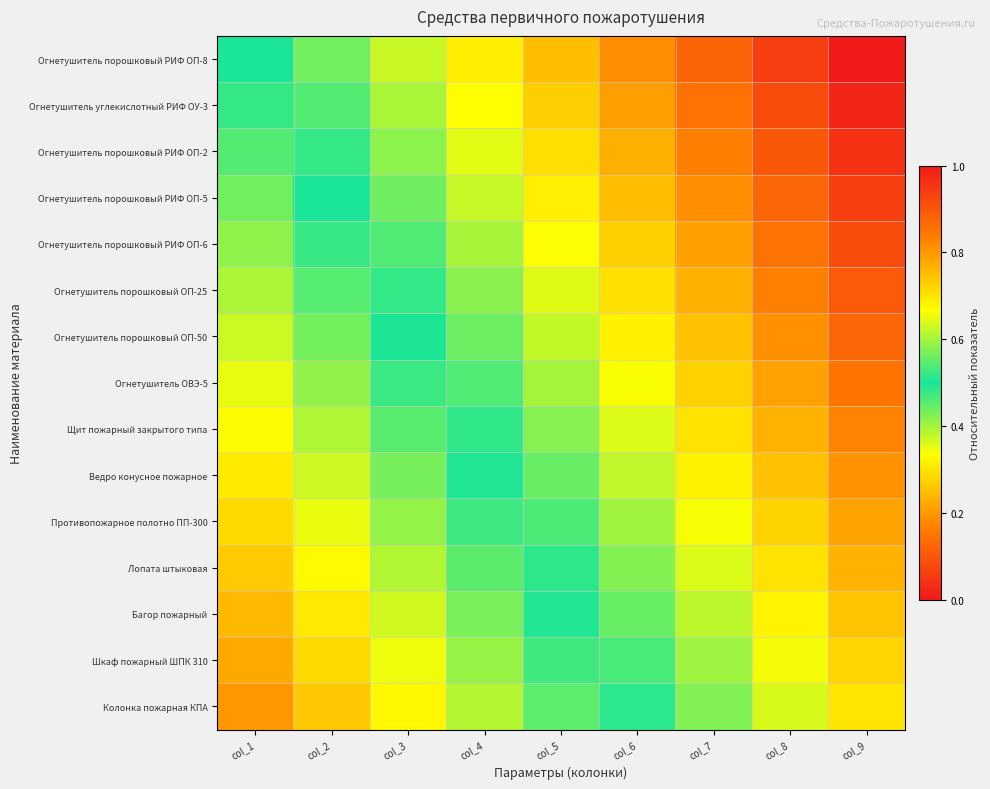

Which series has the largest total across all categories?

Огнетушитель порошковый РИФ ОП-8